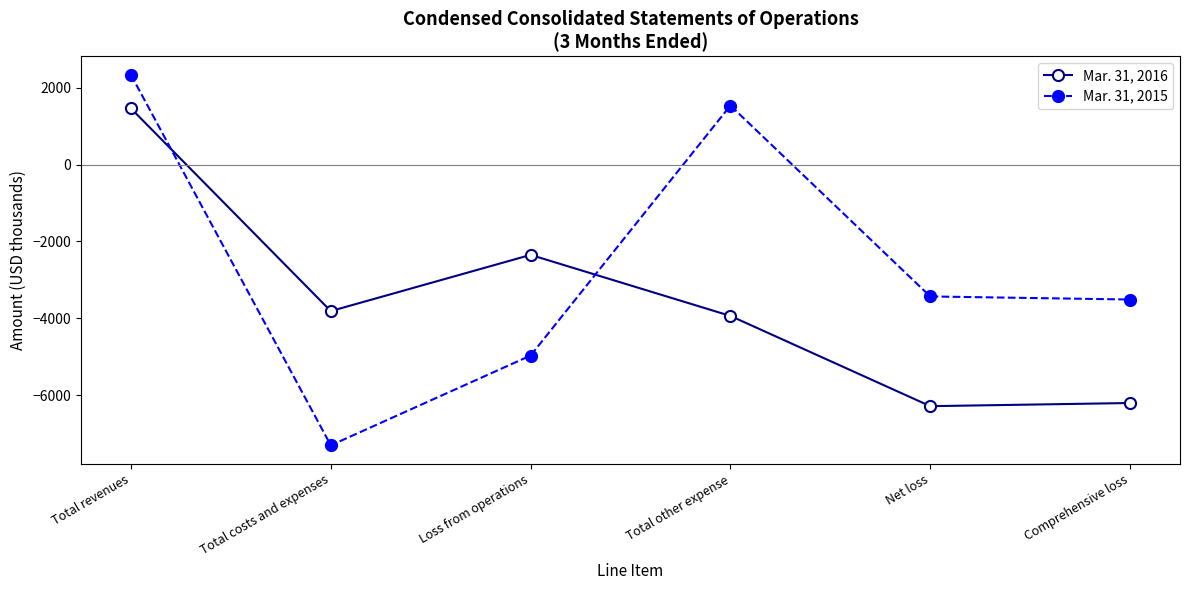

Between Total revenues and Total other expense, which series saw the biggest shift?

Mar. 31, 2016